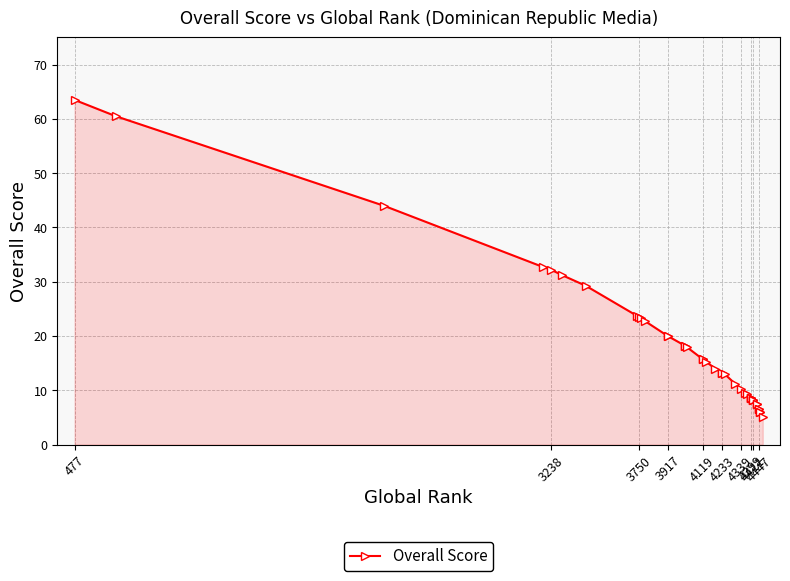

How many lines are shown in the chart?

1